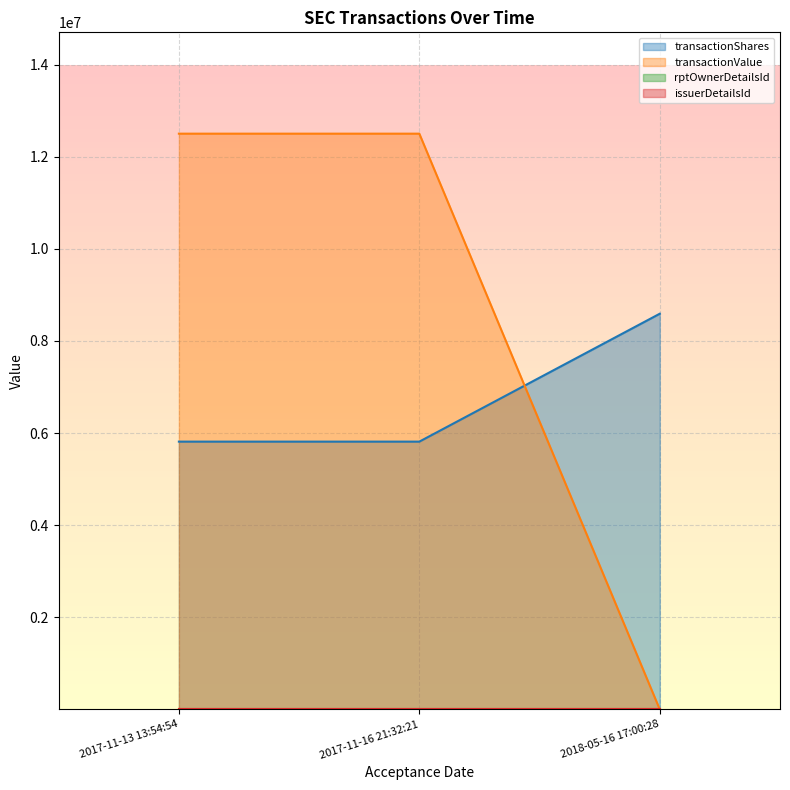

Where is rptOwnerDetailsId nearest to the value 1?

2017-11-16 21:32:21